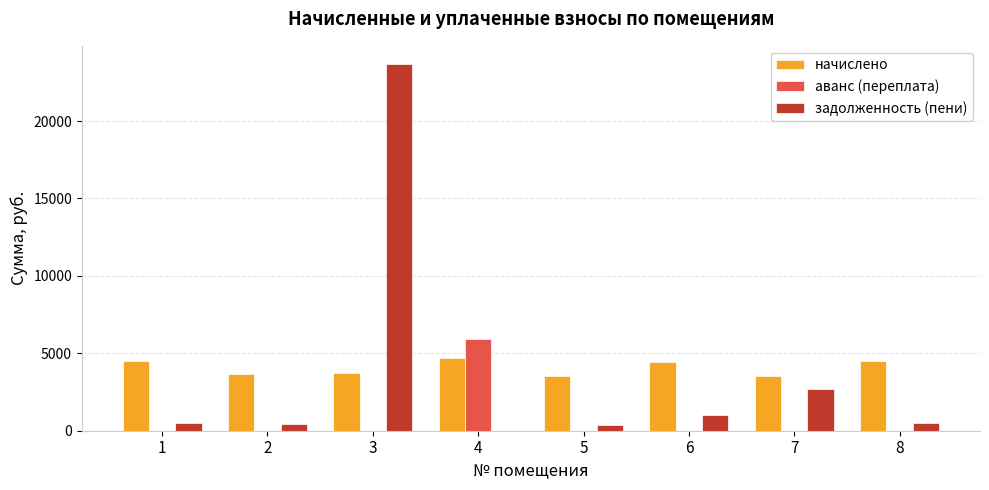

What is the average value of the задолженность (пени) series?

3645.8